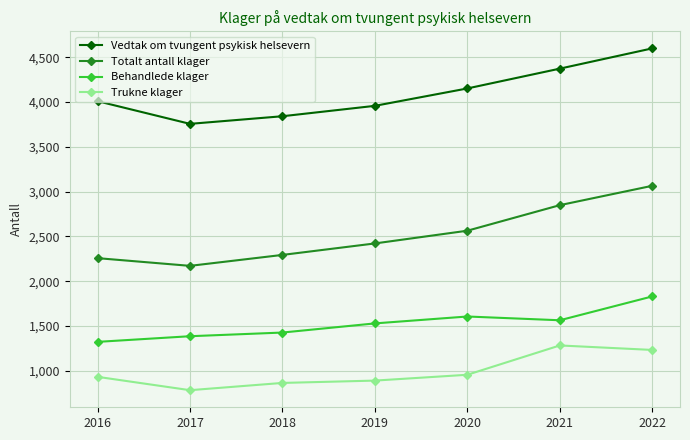

Reading left to right, extract all data points from this chart.

Vedtak om tvungent psykisk helsevern: 2016=4009	2017=3756	2018=3841	2019=3957	2020=4151	2021=4372	2022=4598
Totalt antall klager: 2016=2258	2017=2172	2018=2294	2019=2422	2020=2564	2021=2849	2022=3065
Behandlede klager: 2016=1324	2017=1387	2018=1428	2019=1530	2020=1607	2021=1565	2022=1831
Trukne klager: 2016=934	2017=785	2018=866	2019=892	2020=957	2021=1284	2022=1234